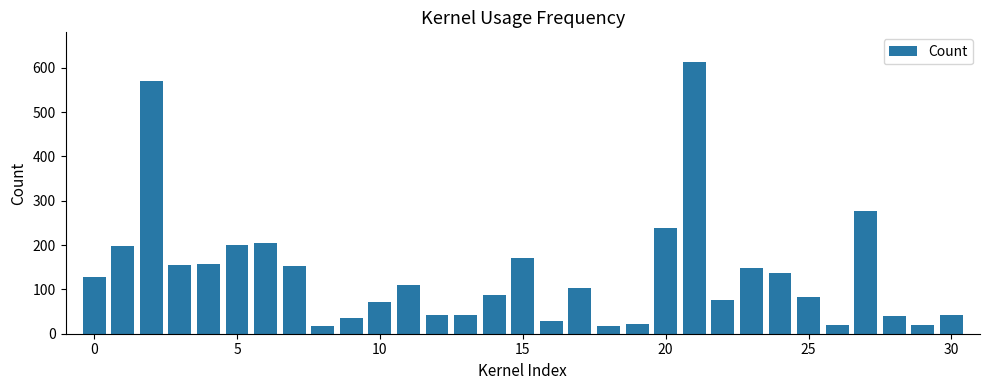

What is the greatest value displayed?

614